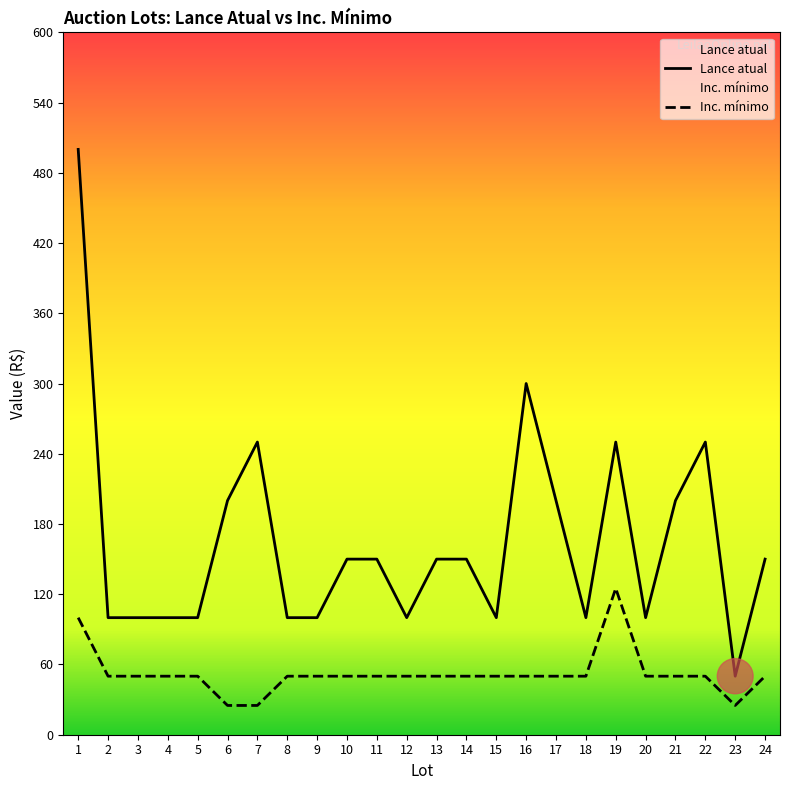

At which category does Lance atual reach its first local valley?

12